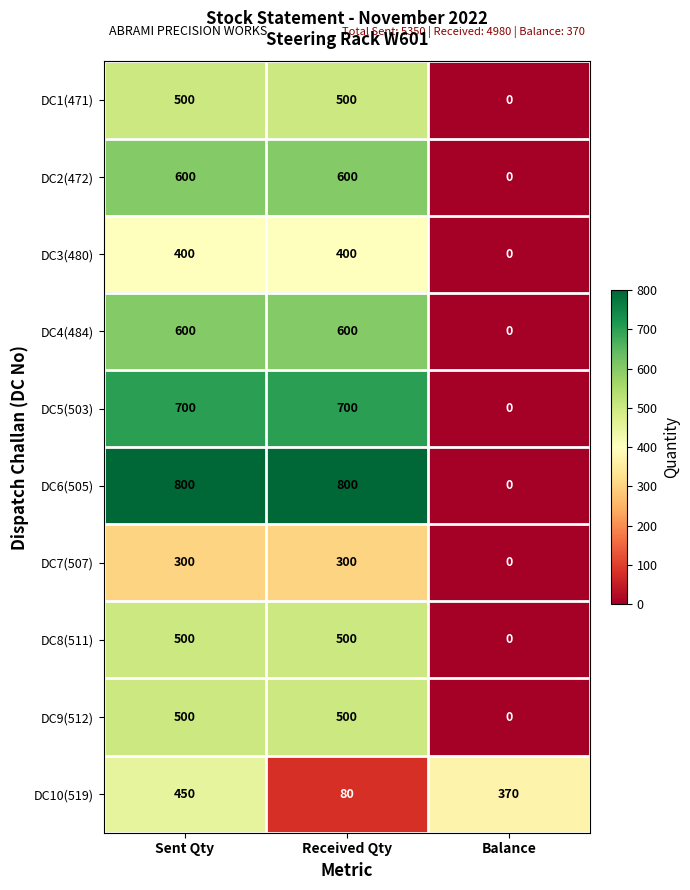

What is the spread (max minus min) of values at Balance?

370